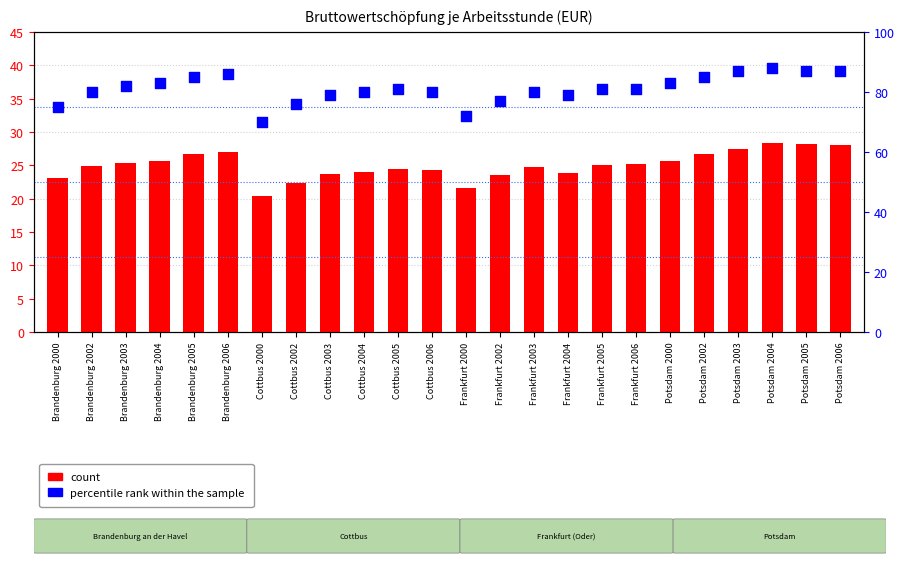

Which series reaches the maximum Y coordinate?

percentile rank within the sample